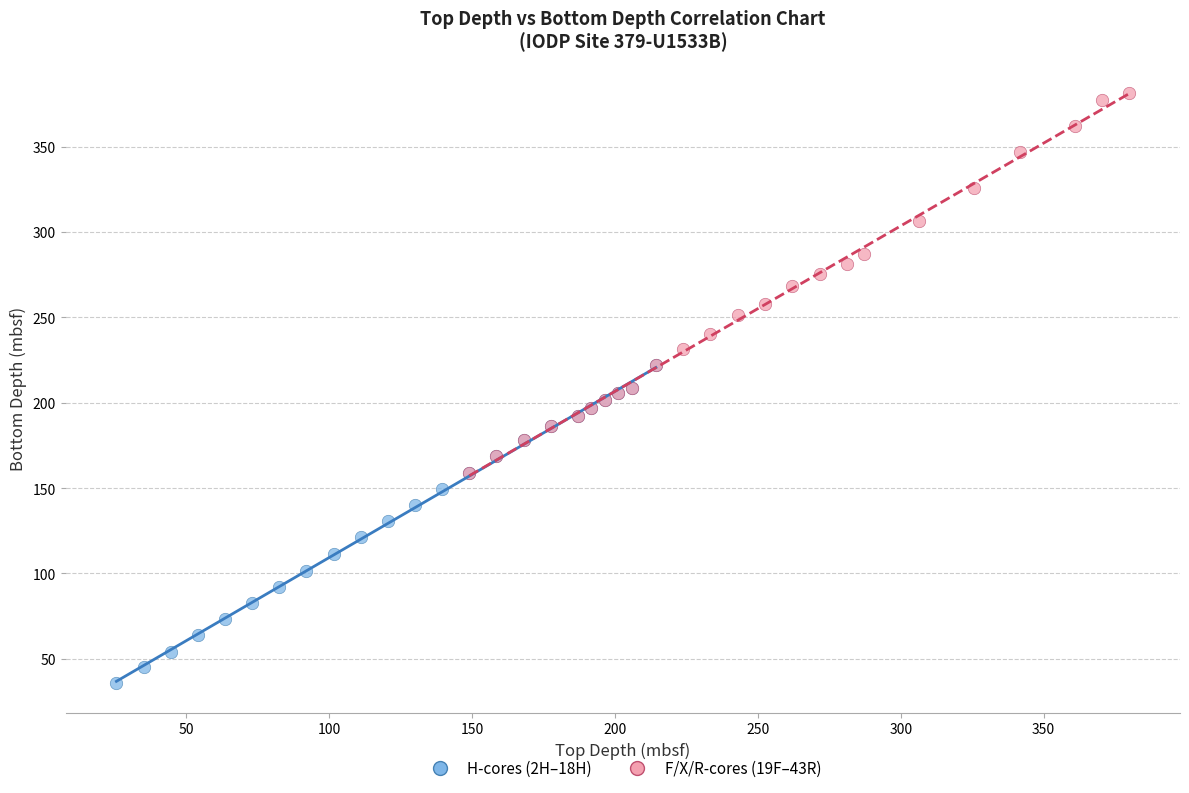

Which series contains the lowest Y value?

H-cores (2H–18H)